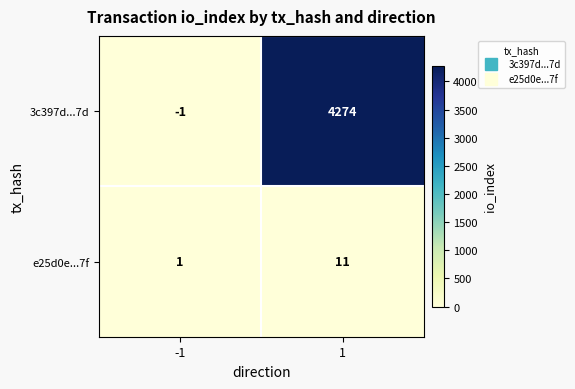

What is the difference between the e25d0e...7f values at -1 and 1?

10